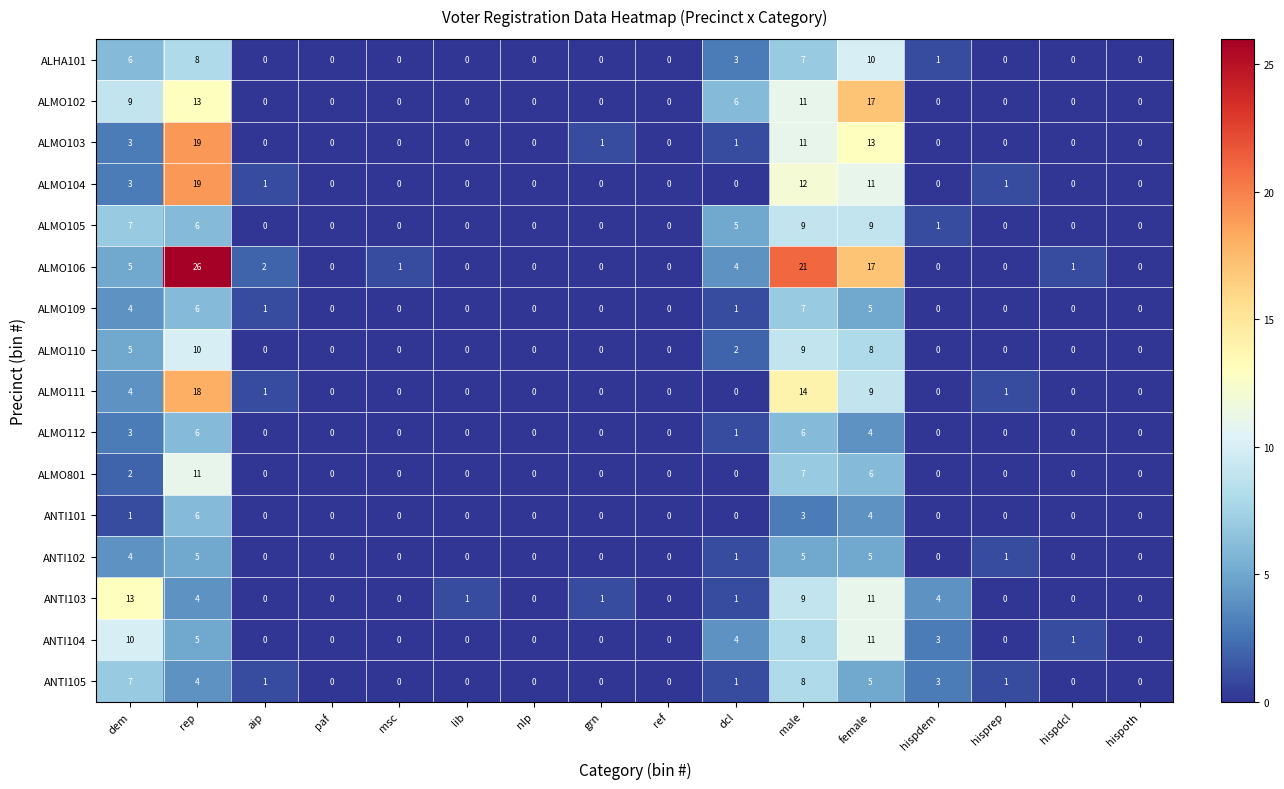

Which series has the largest range (max minus min)?

ALMO106